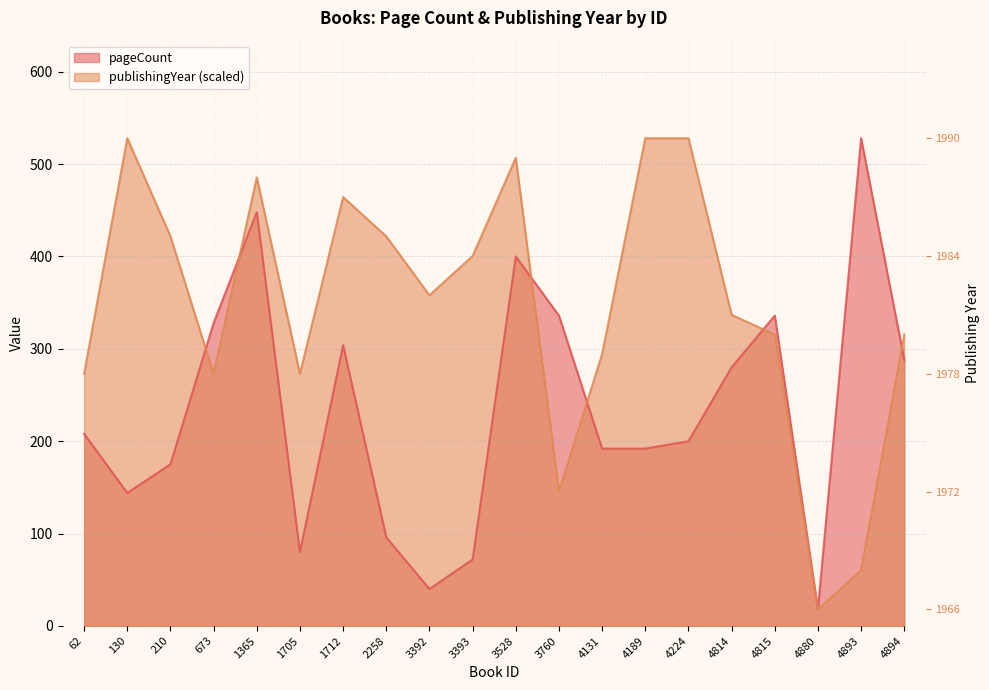

At which category is the sum across all series the highest?

1365